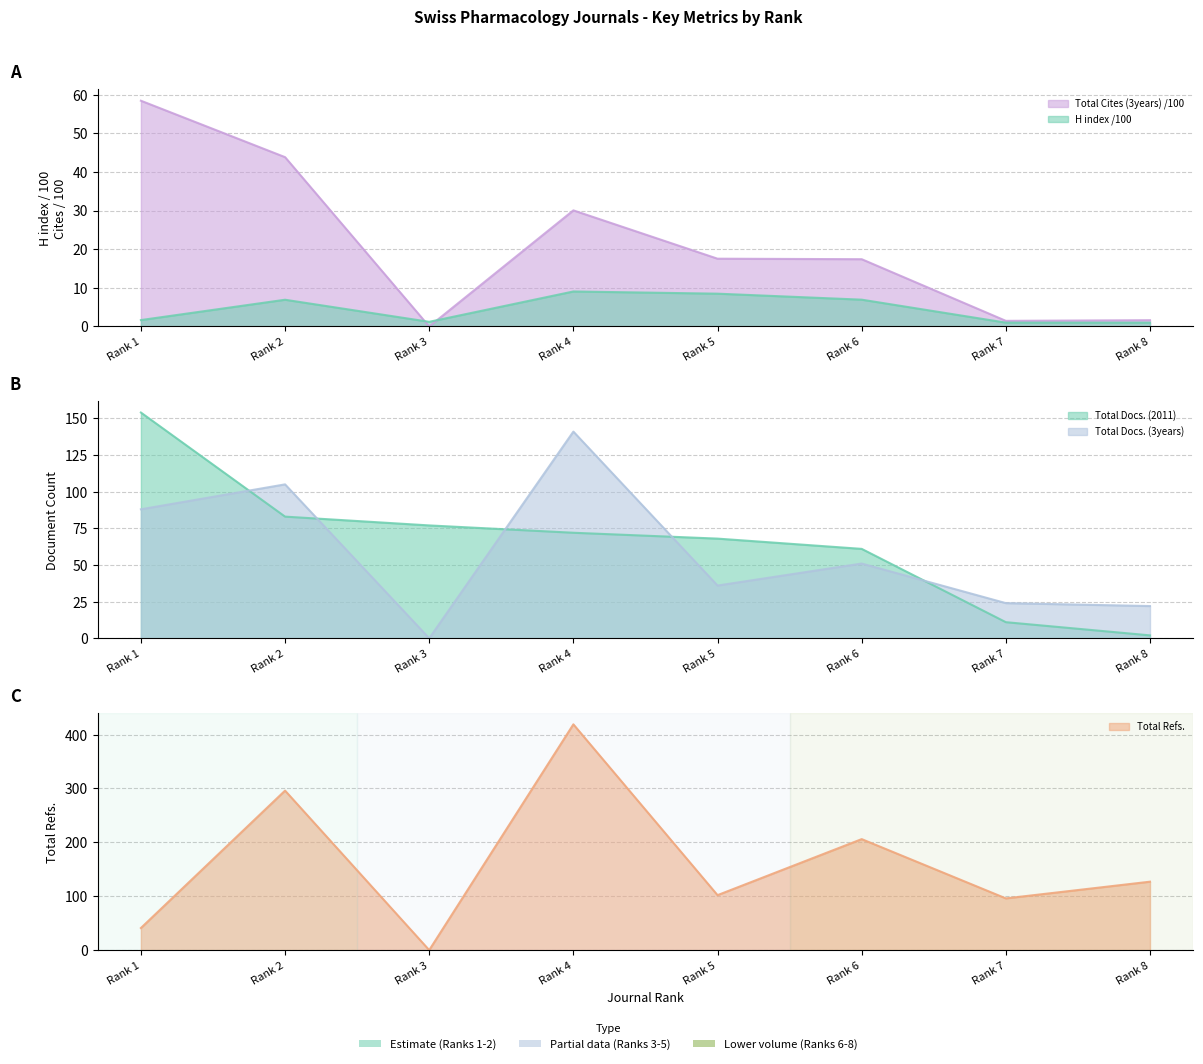

Count the number of categories in the chart.

8